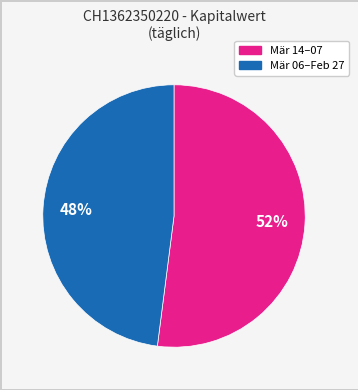

Is there any slice that represents more than half of the pie?

Yes